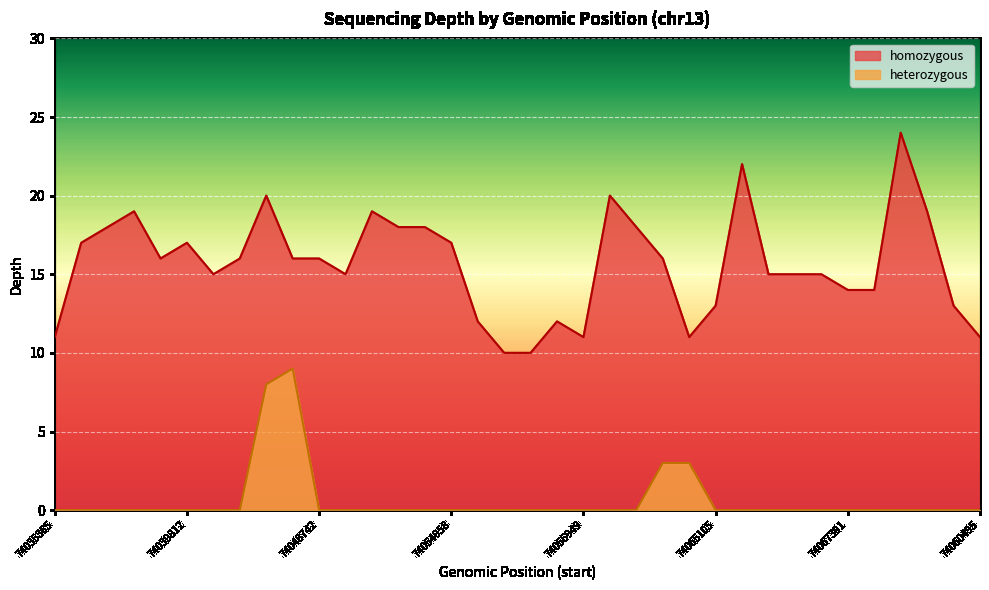

Approximately how many times larger is the value at 74060495 compared to 74037350?

0.6